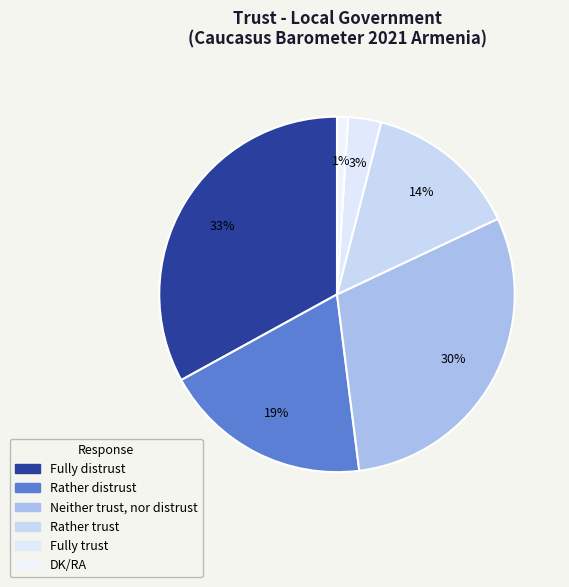

Count the number of slices in the pie.

6